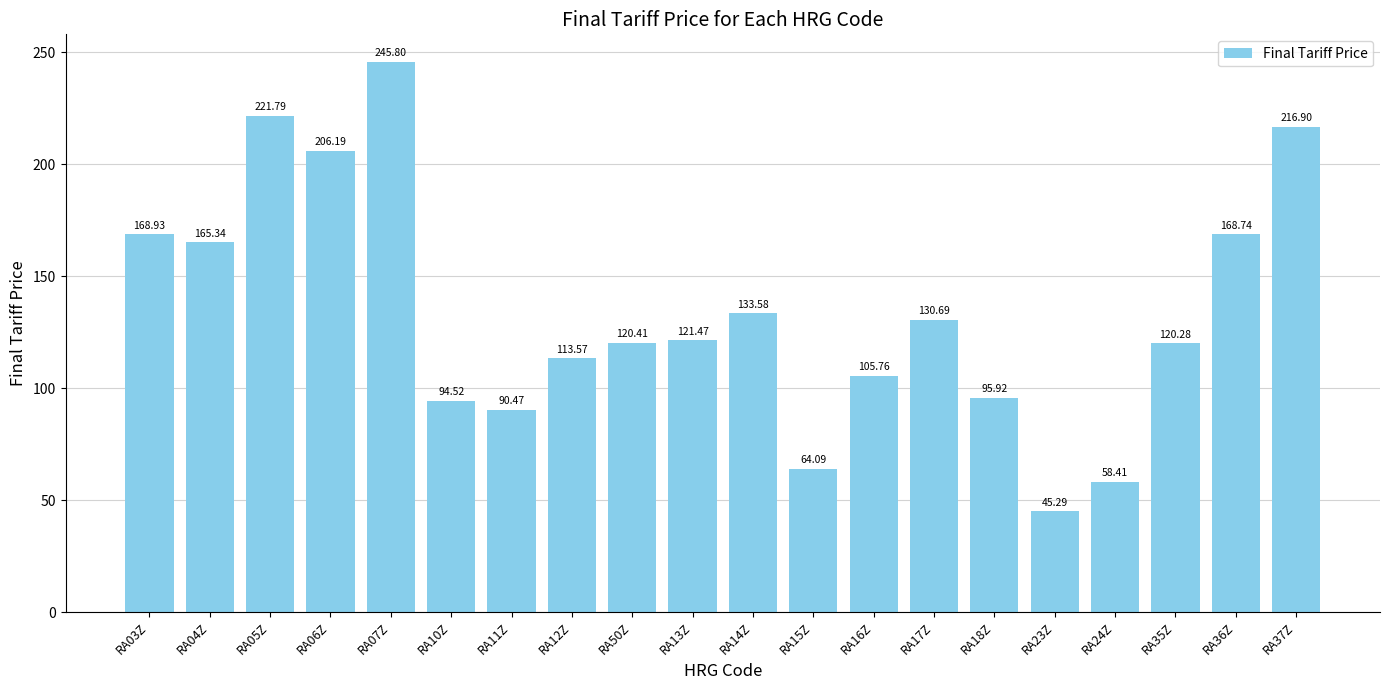

Between RA16Z and RA10Z, which is larger?

RA16Z